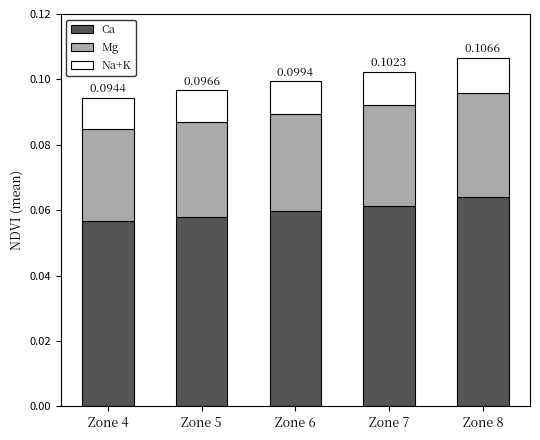

Are the bars horizontal?

No